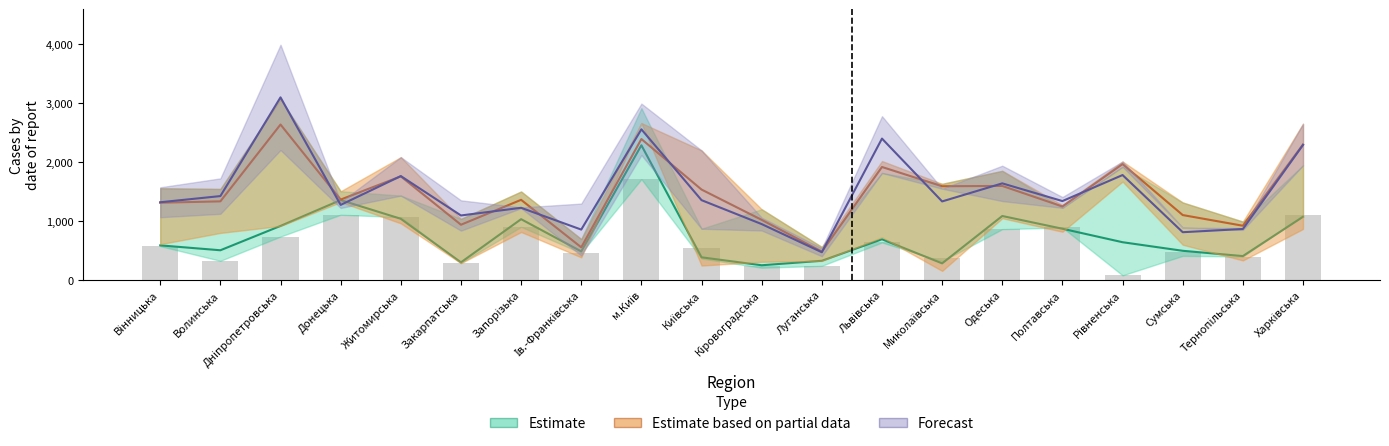

At how many categories does at least one series exceed 582?

19